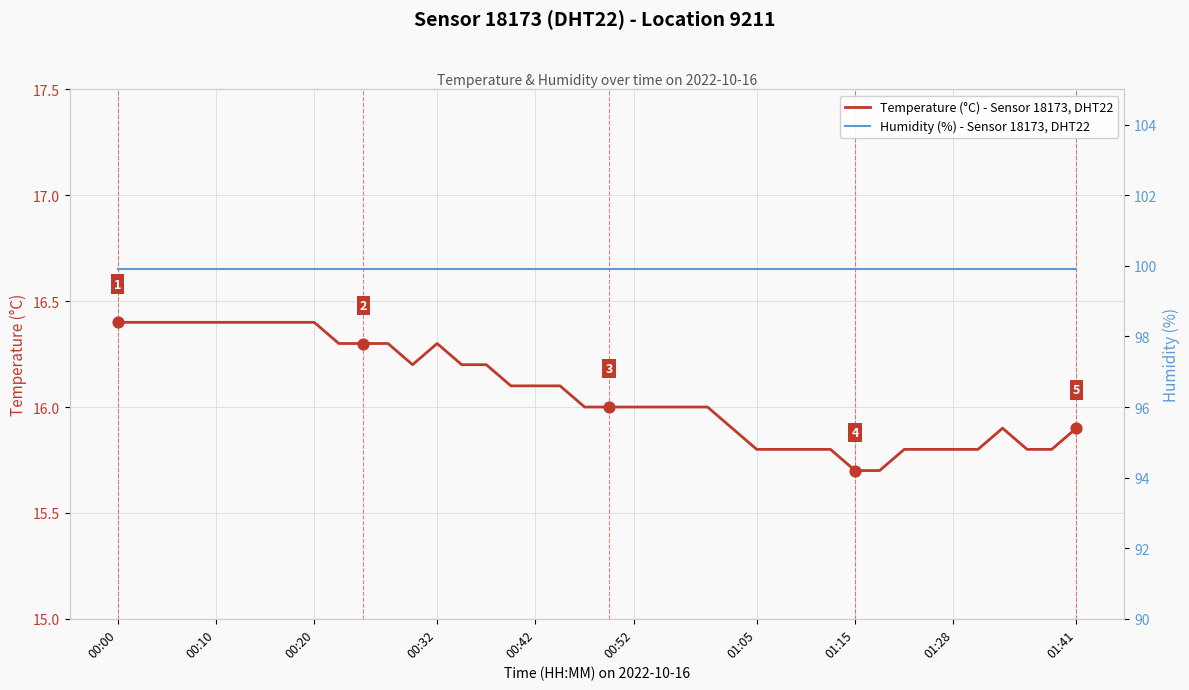

Which series has the largest total across all categories?

Humidity (%) - Sensor 18173, DHT22